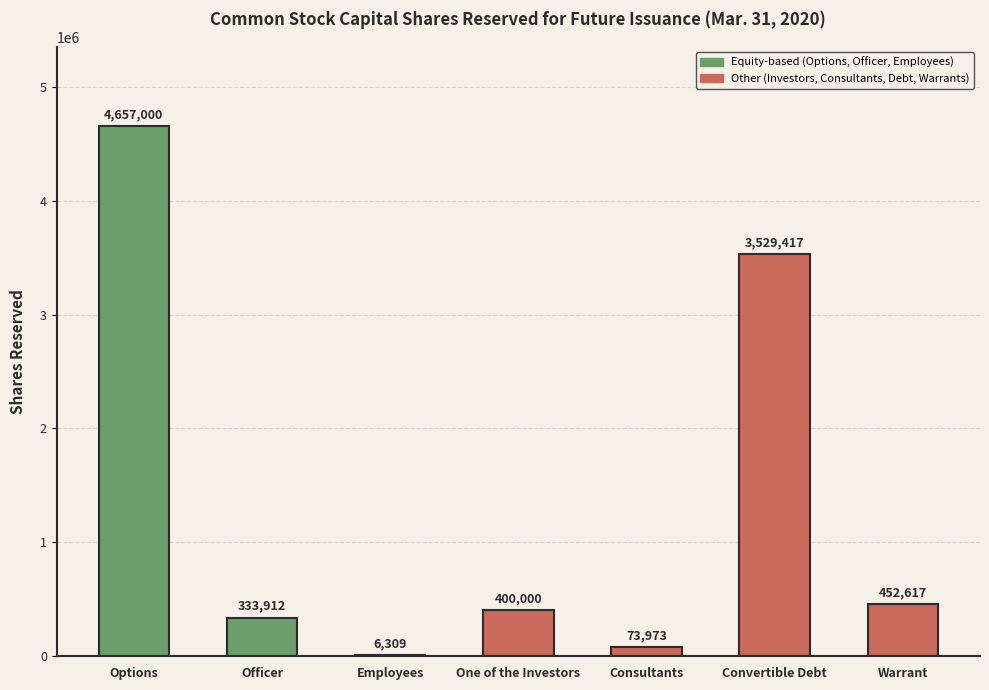

The value at Employees is 6309. True or false?

True